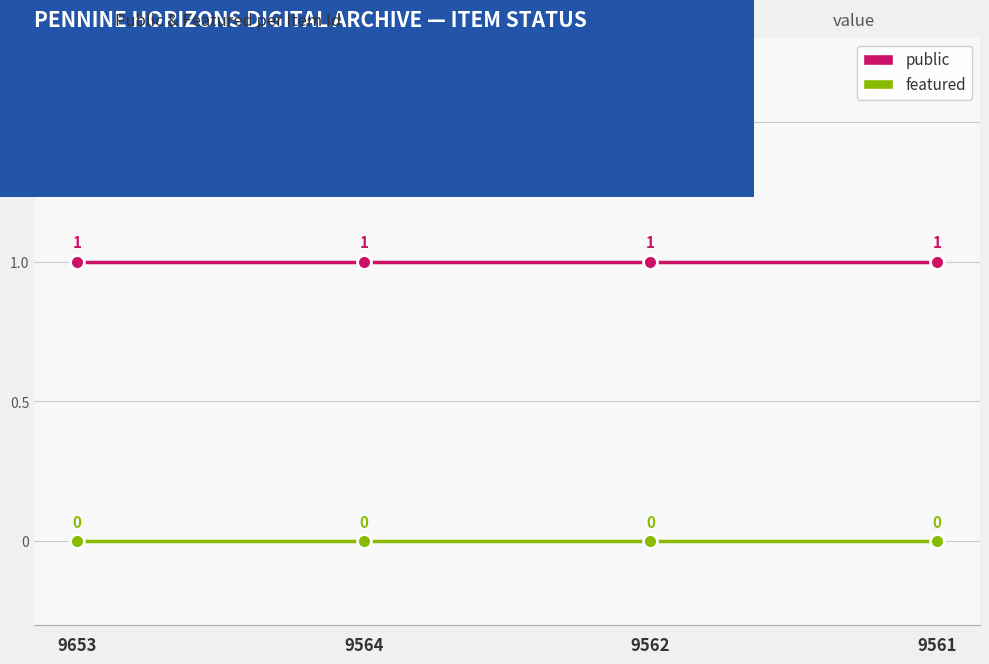

List the series in order of their peak value, highest first.

public, featured